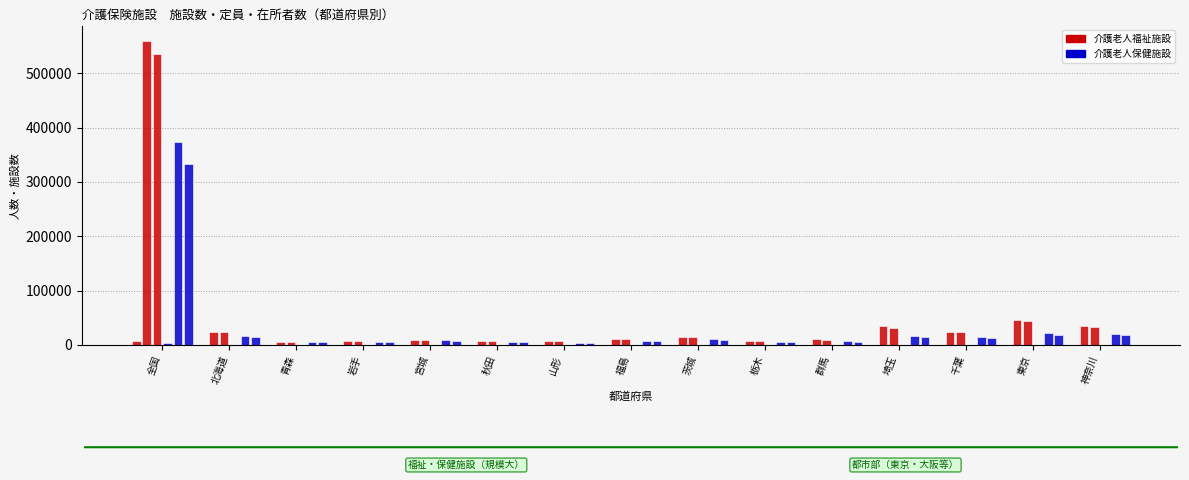

How many distinct data groups are displayed?

6